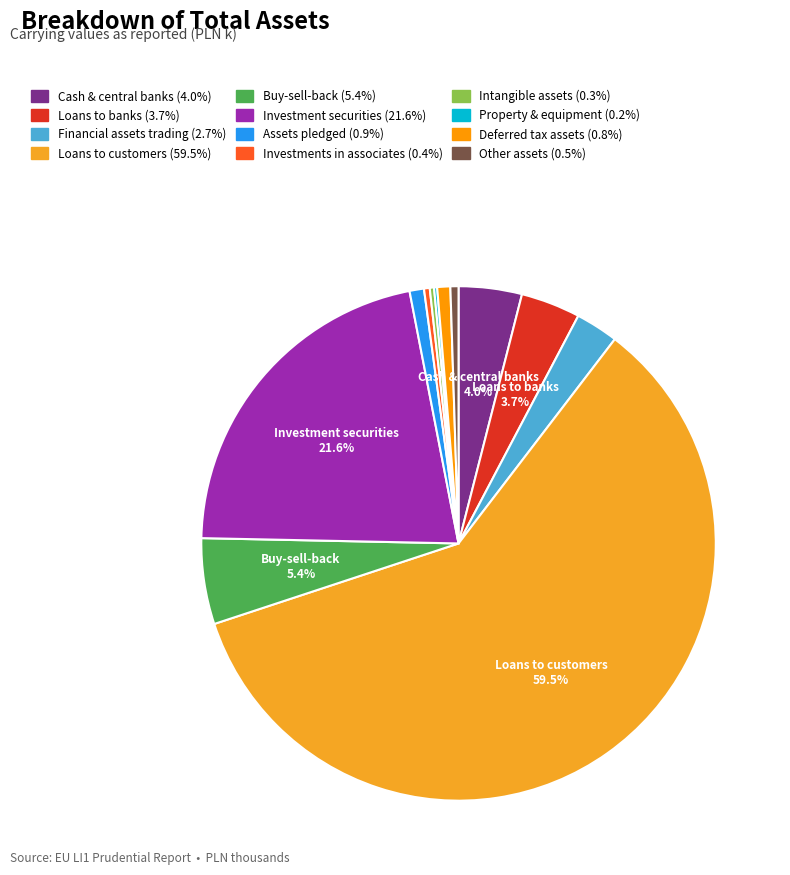

How many segments does this pie chart have?

12